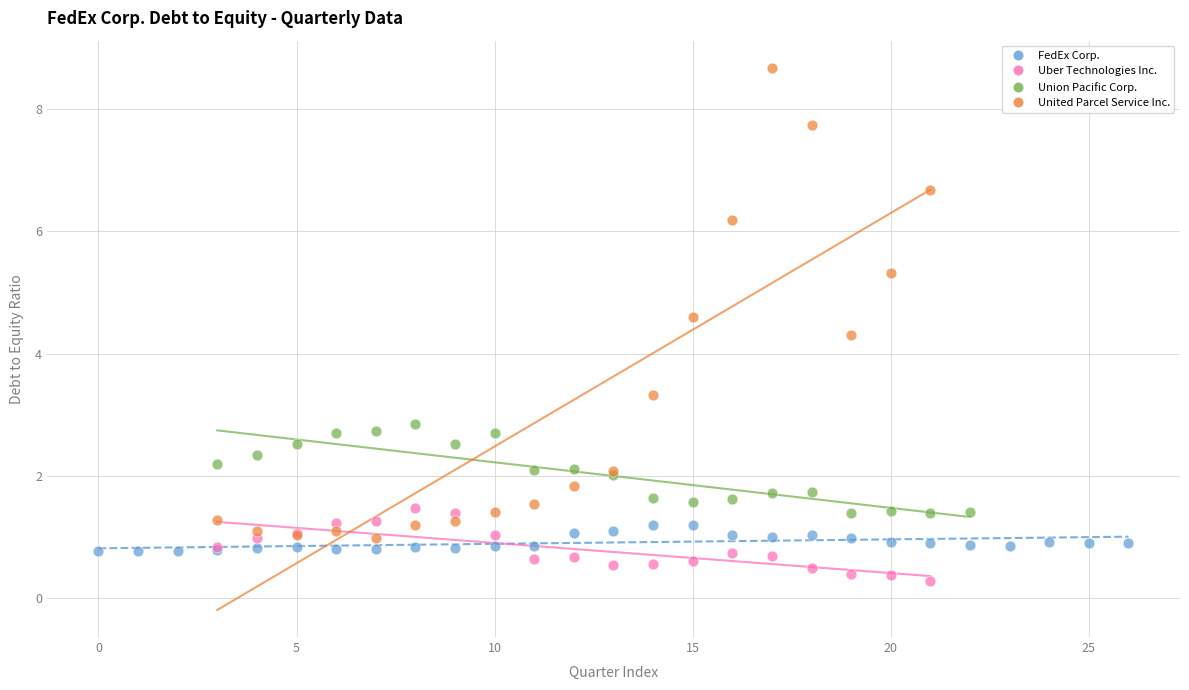

Which series reaches the maximum Y coordinate?

United Parcel Service Inc.